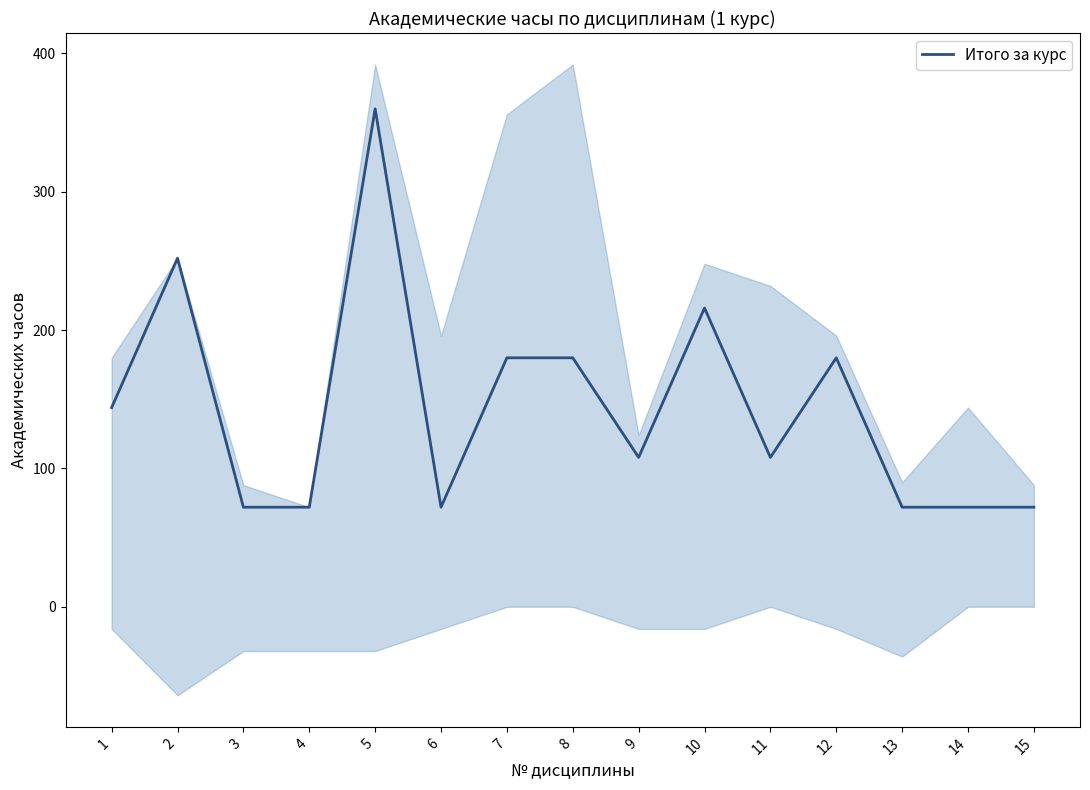

How many data points are above 108?

7